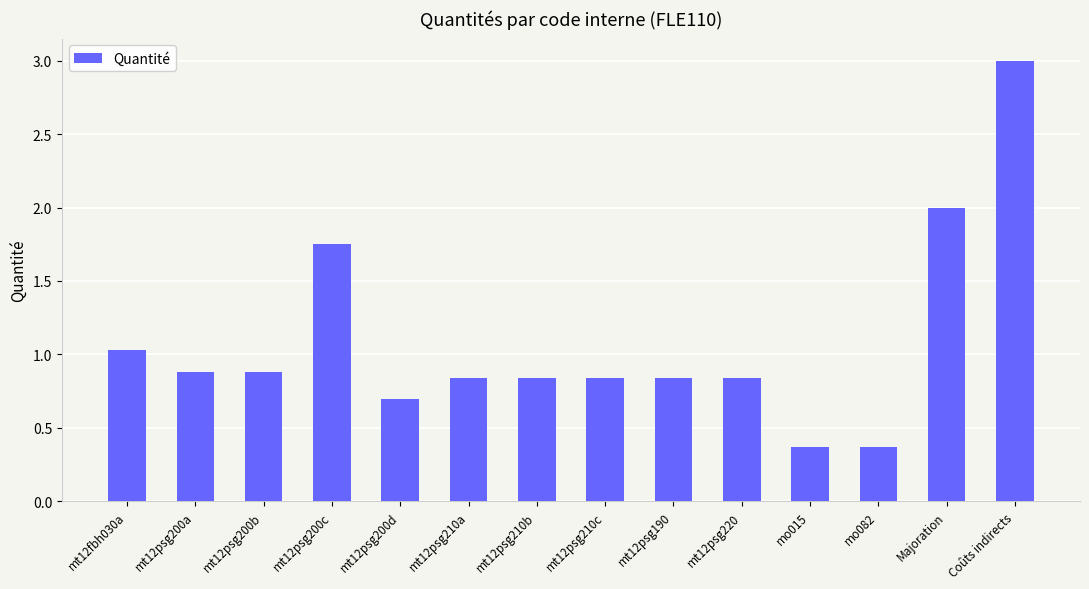

Between mt12psg210a and mo015, which is larger?

mt12psg210a